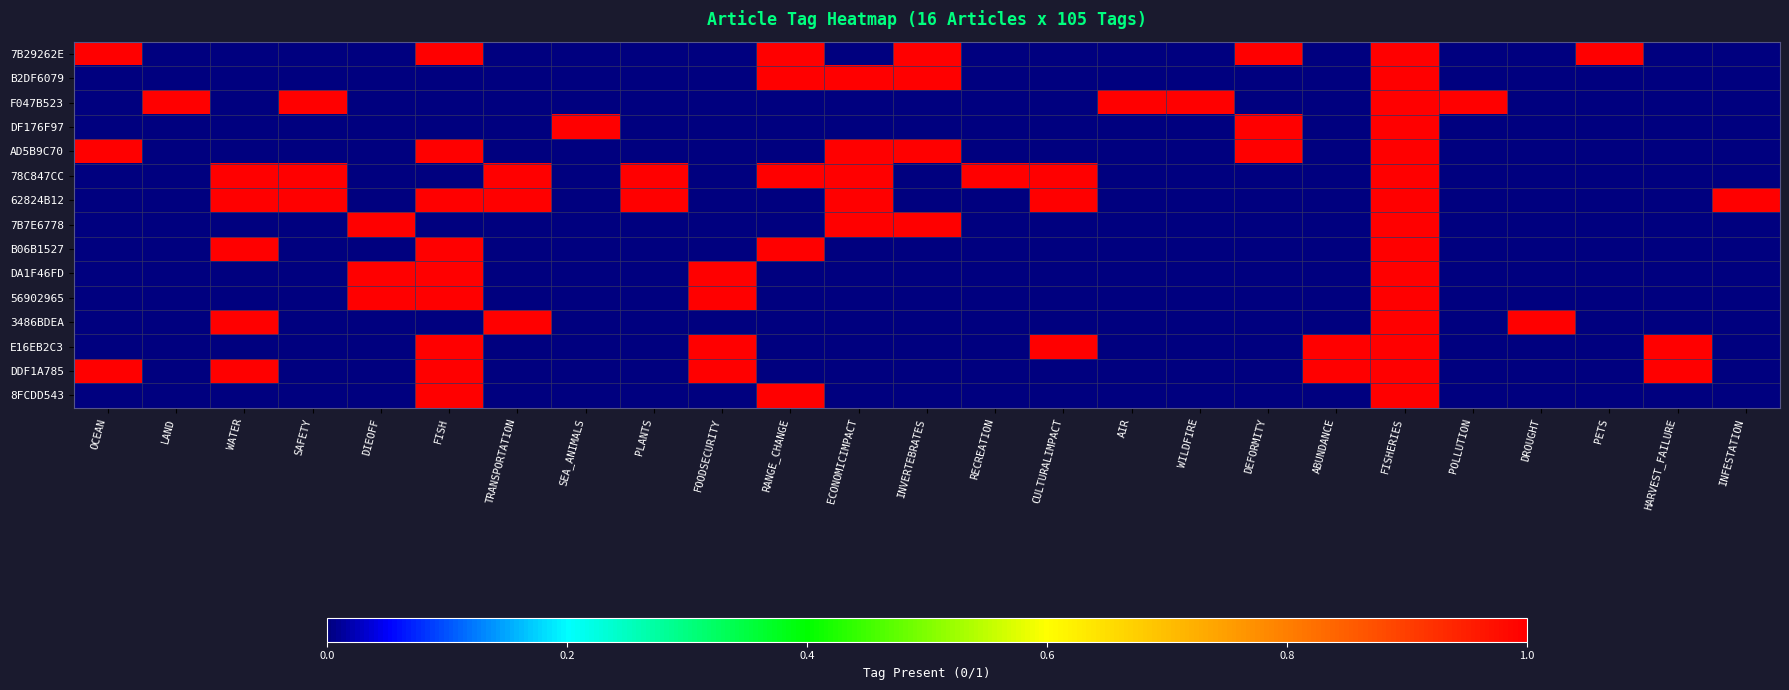

Count the number of categories in the chart.

25